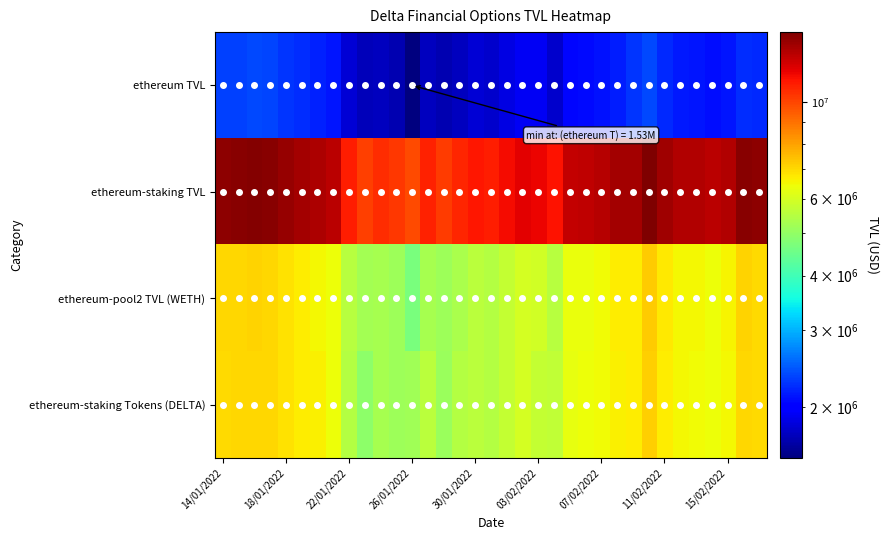

Reading left to right, extract all data points from this chart.

ethereum TVL: 2330619.4	2346748.2	2380264.5	2355193.8	2282352.7	2233499.1	2168669.2	2120102.6	1812606.8	1715502.9	1736466.1	1688005.6	1526377.8	1736355.6	1687690.0	1728065.4	1816433.2	1777228.1	1857283.4	1929010.8	1921006.6	1784811.0	2048931.0	2064935.6	2103353.4	2167438.3	2283791.0	2378538.3	2210211.4	2131536.1	2114122.1	2079790.9	2122089.4	2235929.3	2210233.9
ethereum-staking TVL: 14045979.8	14136117.6	14231941.4	14145595.5	13723321.2	13440377.8	13169692.8	12825974.5	10984931.1	10142398.0	10600812.9	10299024.7	9830235.1	10852613.4	10244692.6	10781872.7	11135525.3	10957990.3	11457223.9	11906419.5	11653502.3	11200650.9	12626999.6	12765879.5	12973650.6	13347623.9	13359120.7	14443749.3	13478327.0	13038879.4	13009126.1	12860758.1	13109683.1	14181133.5	14042506.3
ethereum-pool2 TVL (WETH): 7032123.4	7080788.6	7143489.5	7076081.1	6860881.0	6716493.6	6549171.2	6412661.6	5531369.9	5233126.4	5294745.4	5149519.4	4656449.9	5300945.7	5152930.1	5311944.5	5569761.8	5474738.0	5732288.2	5954335.8	5930926.4	5505521.2	6328857.2	6369693.4	6491105.8	6697795.0	6682161.9	7226273.2	6751532.2	6522825.6	6521758.0	6426090.5	6563315.5	7093732.9	7025475.9
ethereum-staking Tokens (DELTA): 7013856.4	7055329.0	7088451.8	7069514.3	6862440.2	6723884.2	6620521.6	6413312.9	5453561.2	4909271.6	5306067.5	5149505.3	5173785.1	5551667.7	5091762.5	5469928.3	5565763.5	5483252.2	5724935.6	5952083.7	5722575.8	5695129.7	6298142.3	6396186.1	6482544.8	6649829.0	6676958.8	7217476.2	6726794.8	6516053.8	6487368.1	6434667.6	6546367.6	7087400.6	7017030.4